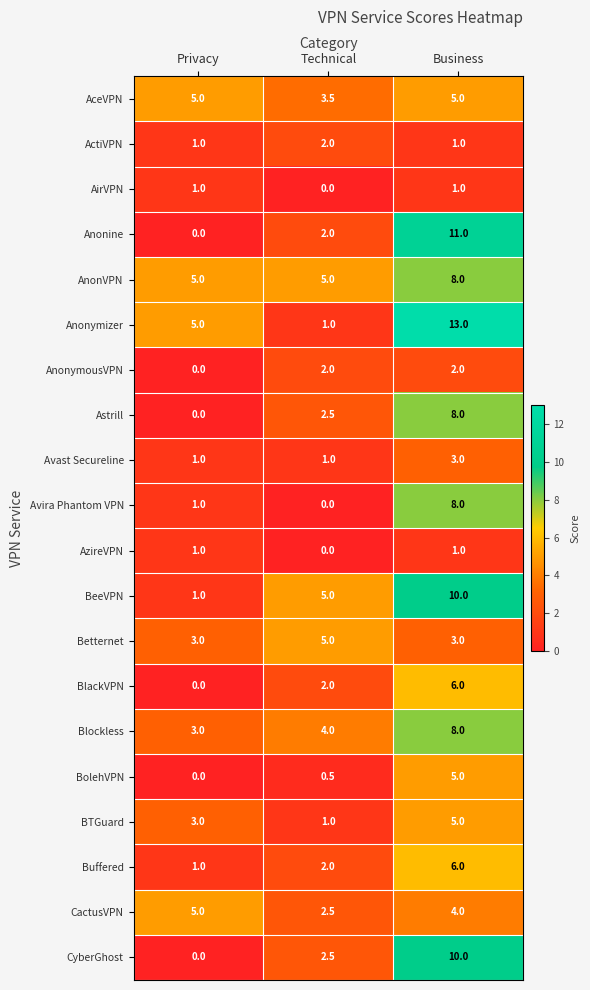

Is it true that Anonine equals 0.0 at Privacy?

True